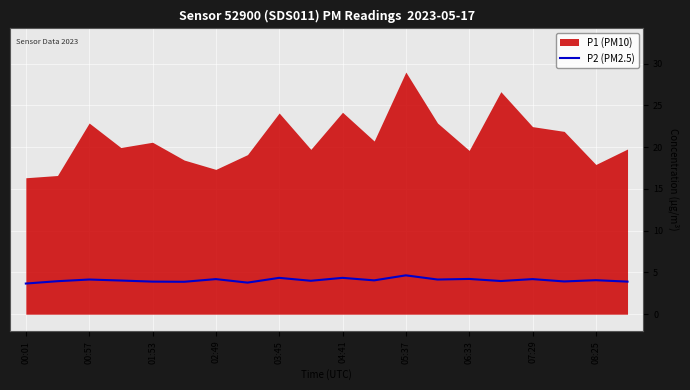

True or false: P2 (PM2.5) has a value of 4.2 at 06:33.

True